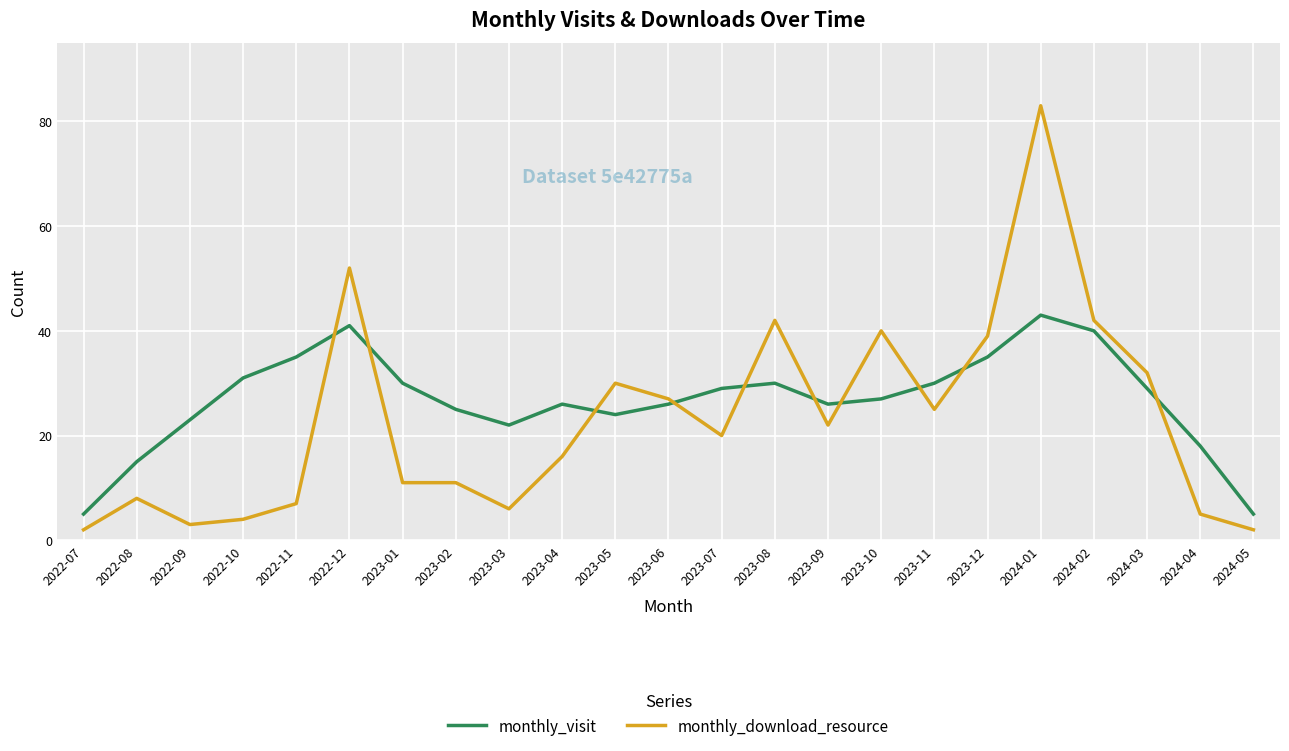

Between which two adjacent categories do monthly_visit and monthly_download_resource first intersect?

2022-11 and 2022-12